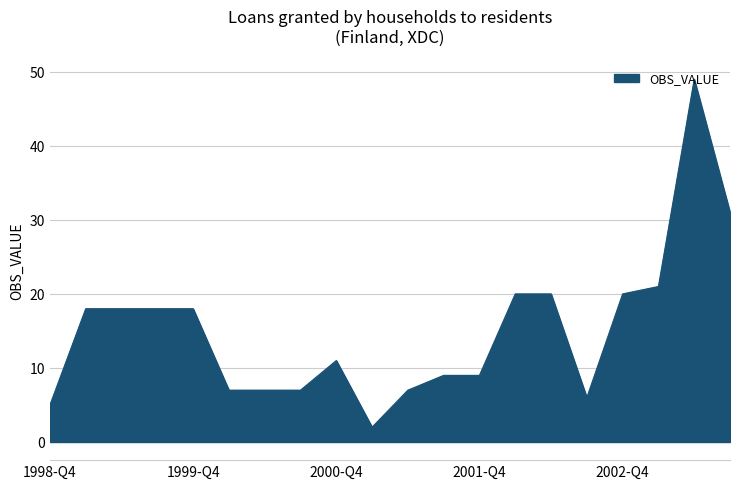

What is the difference between the maximum and minimum values?

47